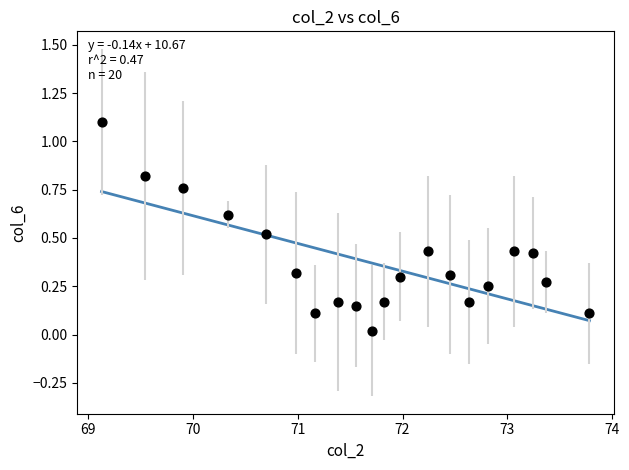

What is the range of Y values (max minus min)?

1.1